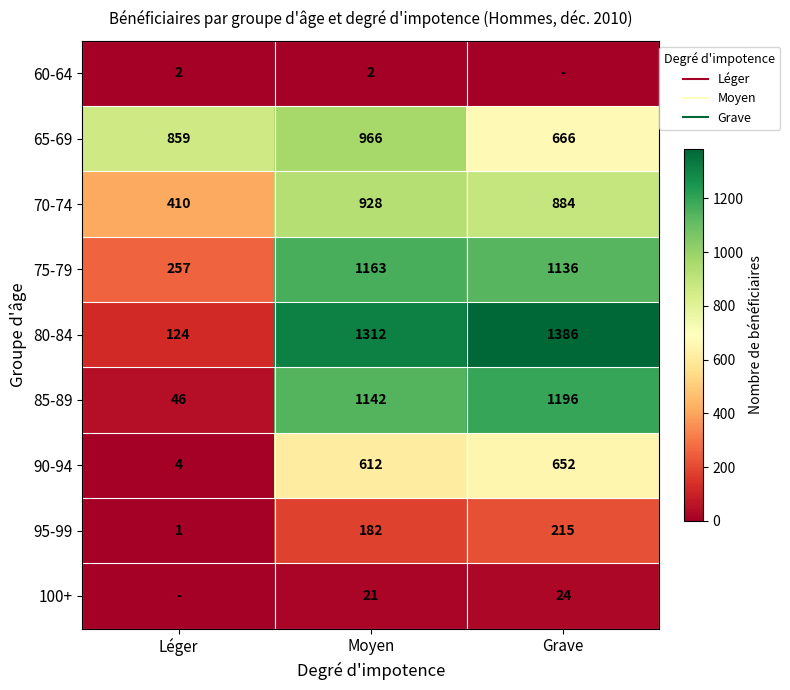

How many distinct data groups are displayed?

9